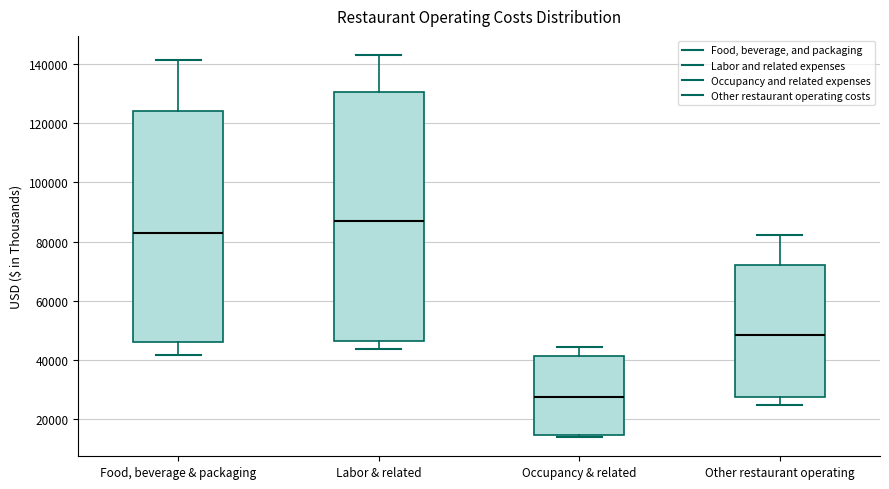

Reading left to right, transcribe this box plot: for each box, give where its median line is, the range the box spans, and where its two whiskers end, as read against the y-axis. The values are not printed on the chart, so give them approximately, as read against the axis.

Food, beverage & packaging: median 84000, box 46000 to 124000, whiskers 42000 to 142000
Labor & related: median 88000, box 46000 to 130000, whiskers 44000 to 142000
Occupancy & related: median 28000, box 14000 to 42000, whiskers 14000 (just below the box's lower edge) to 44000
Other restaurant operating: median 48000, box 28000 to 72000, whiskers 24000 to 82000